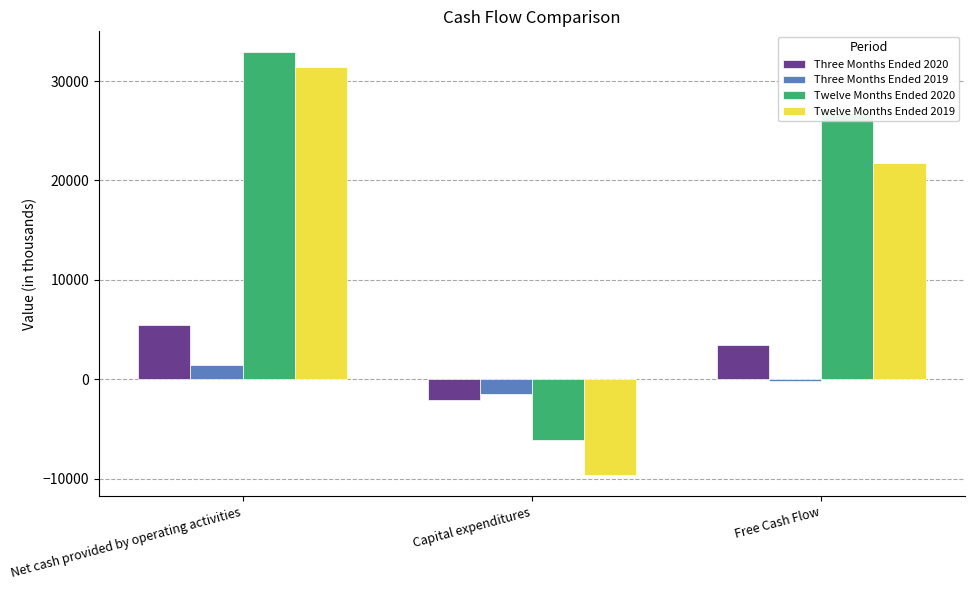

How many data points does each series have?

3